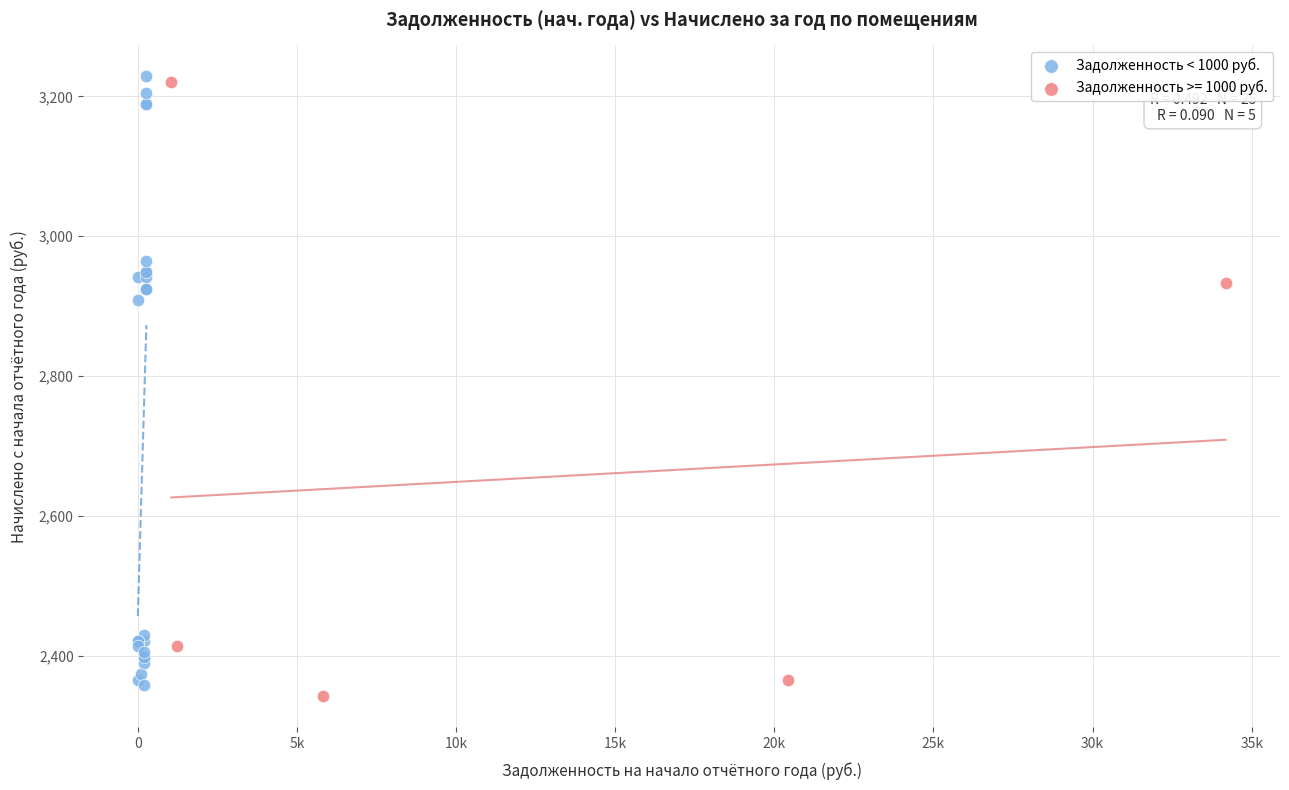

What are all the series names shown in the legend?

Задолженность < 1000 руб., Задолженность >= 1000 руб.